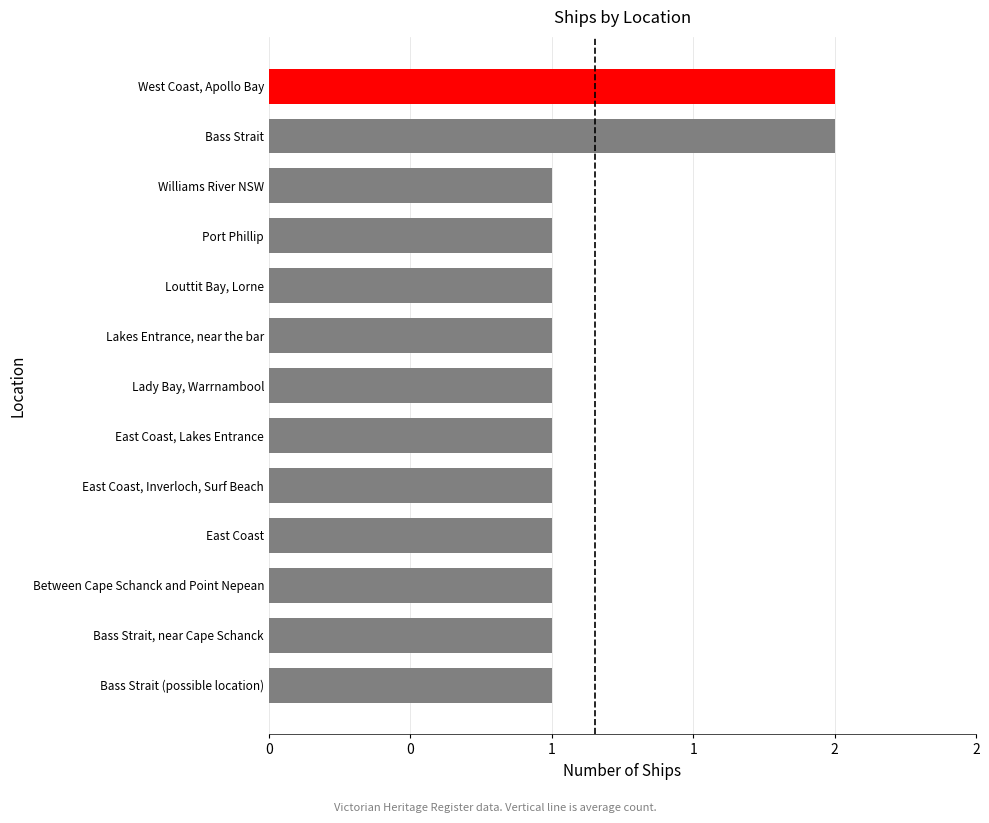

Does the chart contain any negative values?

No